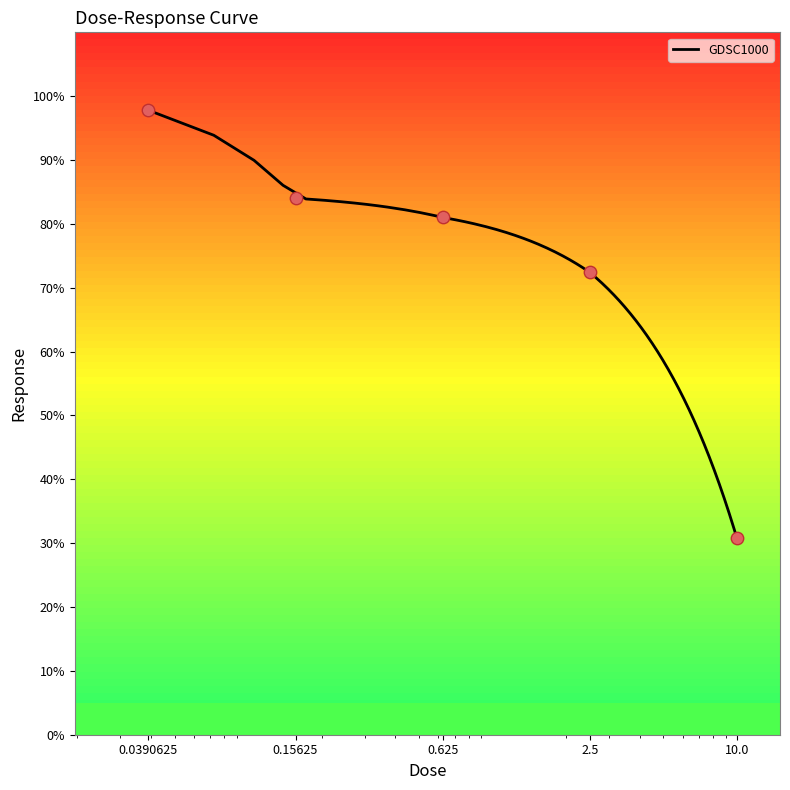

What is the change in value from 0.0390625 to 0.625?

-16.8